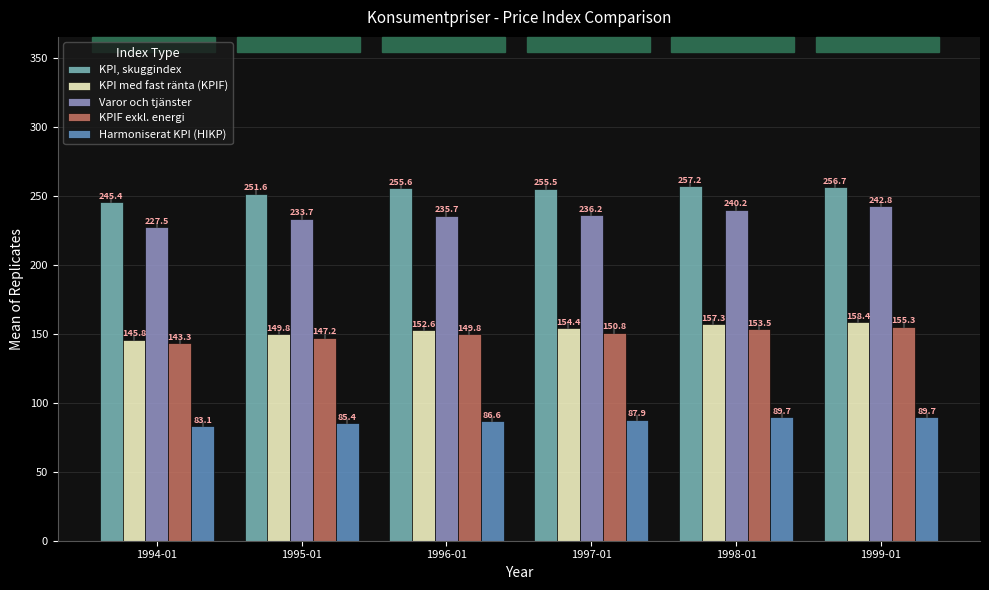

Which series changed the most between 1995-01 and 1996-01?

KPI, skuggindex